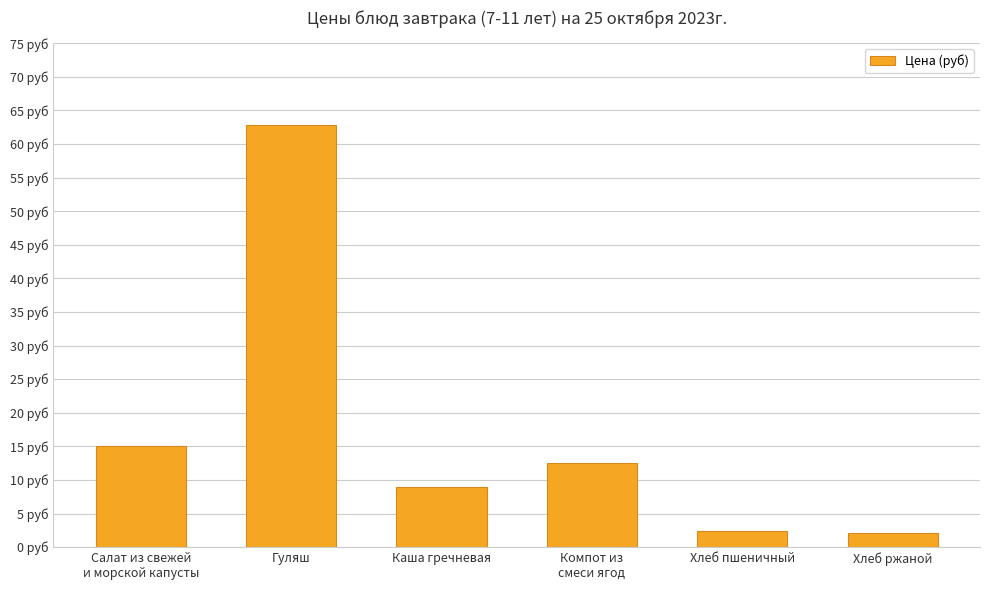

What value does the data have at Хлеб ржаной?

2.1